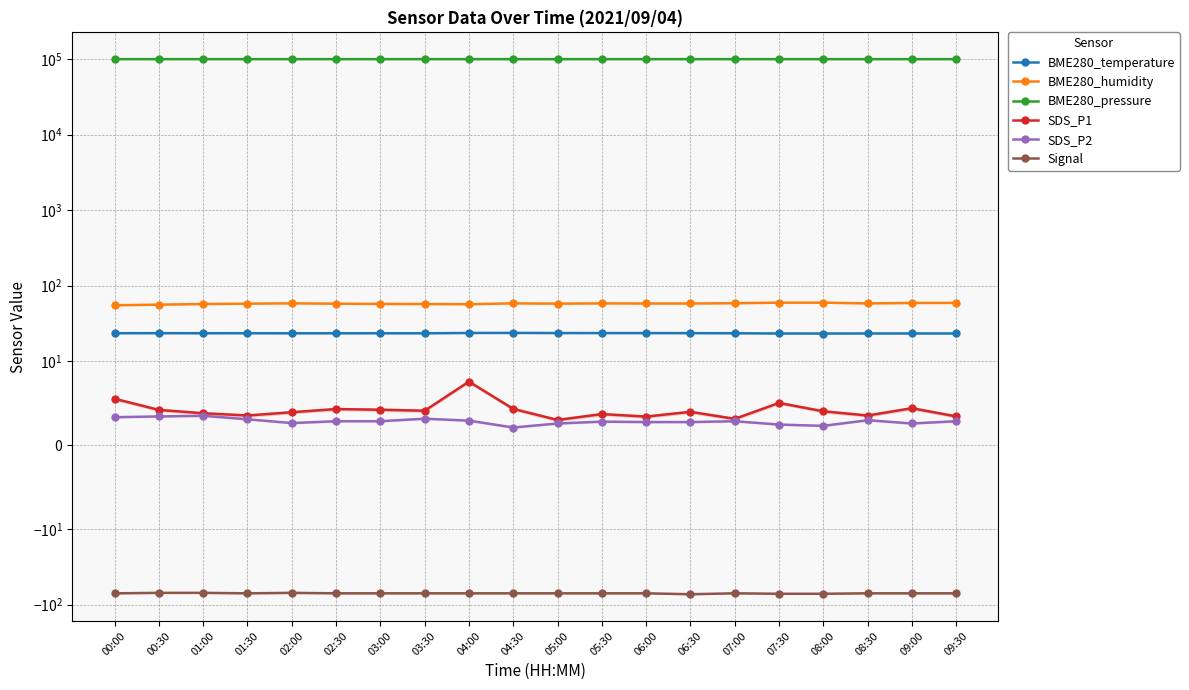

Reading left to right, extract all data points from this chart.

BME280_temperature: 00:00=23.5	00:30=23.5	01:00=23.5	01:30=23.5	02:00=23.5	02:30=23.5	03:00=23.5	03:30=23.4	04:00=23.7	04:30=23.7	05:00=23.6	05:30=23.6	06:00=23.6	06:30=23.6	07:00=23.5	07:30=23.3	08:00=23.3	08:30=23.3	09:00=23.3	09:30=23.3
BME280_humidity: 00:00=55.1	00:30=56.1	01:00=57.2	01:30=57.9	02:00=58.5	02:30=57.8	03:00=57.4	03:30=57.2	04:00=56.9	04:30=58.4	05:00=57.9	05:30=58.4	06:00=58.1	06:30=58.1	07:00=58.7	07:30=59.6	08:00=59.6	08:30=58.3	09:00=59.1	09:30=59.2
BME280_pressure: 00:00=100162.8	00:30=100169.6	01:00=100176.7	01:30=100166.9	02:00=100158.5	02:30=100161.3	03:00=100167.3	03:30=100173.1	04:00=100155.0	04:30=100148.0	05:00=100151.1	05:30=100154.4	06:00=100147.1	06:30=100159.4	07:00=100151.5	07:30=100153.7	08:00=100145.2	08:30=100135.0	09:00=100143.9	09:30=100139.4
SDS_P1: 00:00=5.5	00:30=4.2	01:00=3.8	01:30=3.5	02:00=3.9	02:30=4.3	03:00=4.2	03:30=4.1	04:00=7.6	04:30=4.3	05:00=3.0	05:30=3.7	06:00=3.4	06:30=4.0	07:00=3.1	07:30=5.0	08:00=4.0	08:30=3.5	09:00=4.4	09:30=3.4
SDS_P2: 00:00=3.3	00:30=3.4	01:00=3.5	01:30=3.1	02:00=2.6	02:30=2.9	03:00=2.9	03:30=3.1	04:00=2.9	04:30=2.1	05:00=2.6	05:30=2.8	06:00=2.8	06:30=2.8	07:00=2.9	07:30=2.5	08:00=2.3	08:30=3.0	09:00=2.6	09:30=2.9
Signal: 00:00=-71.0	00:30=-70.0	01:00=-70.0	01:30=-71.0	02:00=-70.0	02:30=-71.0	03:00=-71.0	03:30=-71.0	04:00=-71.0	04:30=-71.0	05:00=-71.0	05:30=-71.0	06:00=-71.0	06:30=-73.0	07:00=-71.0	07:30=-72.0	08:00=-72.0	08:30=-71.0	09:00=-71.0	09:30=-71.0